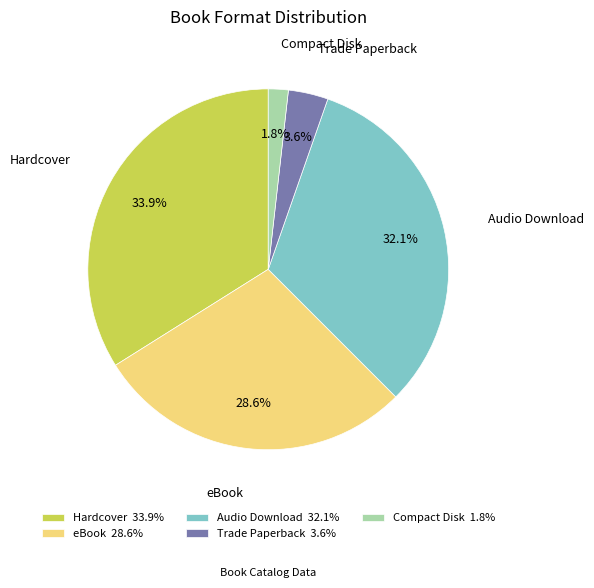

To the nearest percent, what is the difference between the largest and smallest slice percentages?

32%